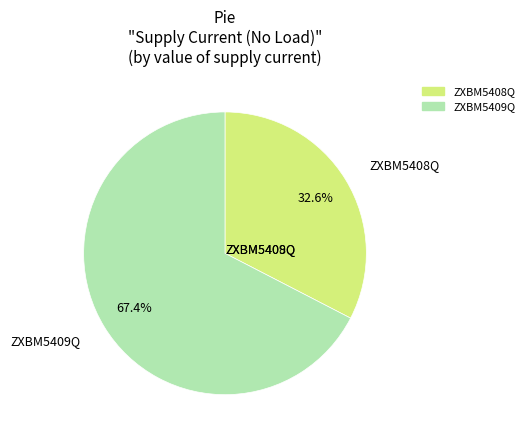

How many segments does this pie chart have?

2